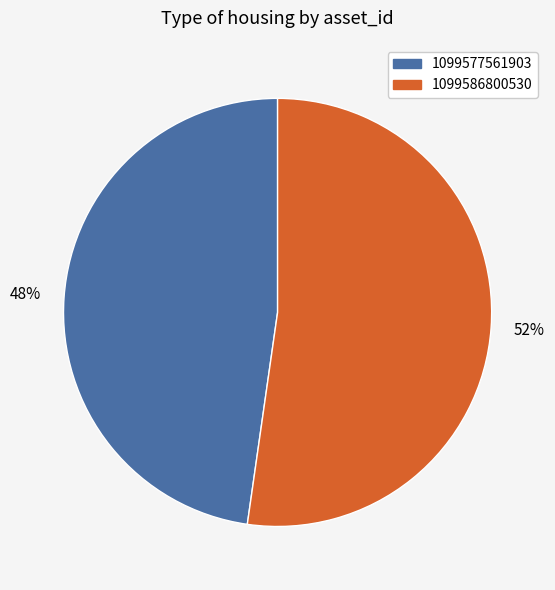

Is it true that 1099586800530 is 65% of the pie?

False